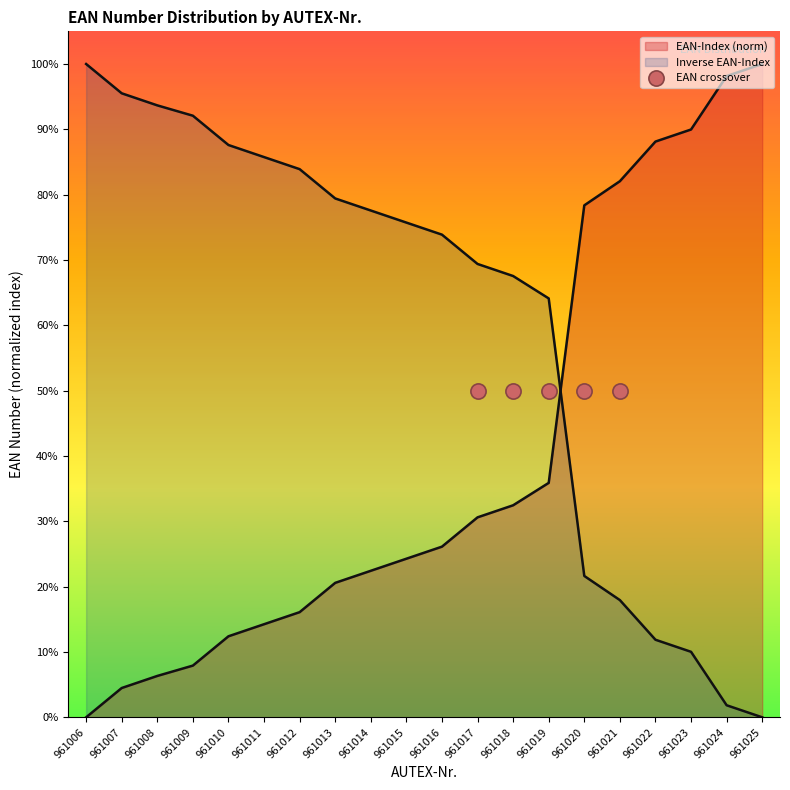

What is the change in value from 961006 to 961021?

+82.1